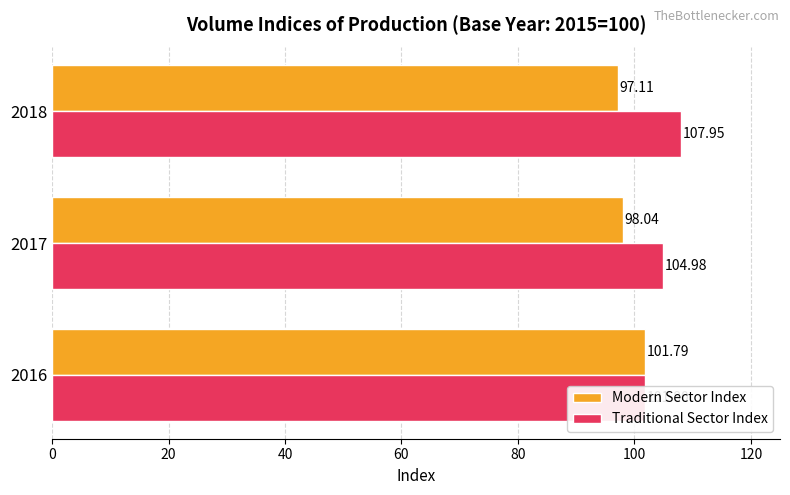

Reading left to right, what are all the values shown in this chart?

Modern Sector Index: 101.8	98.0	97.1
Traditional Sector Index: 101.8	105.0	108.0